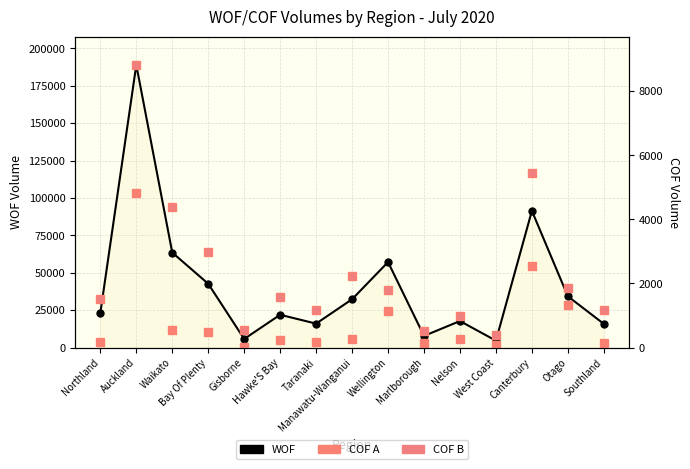

What is the maximum value shown in the chart?

188927